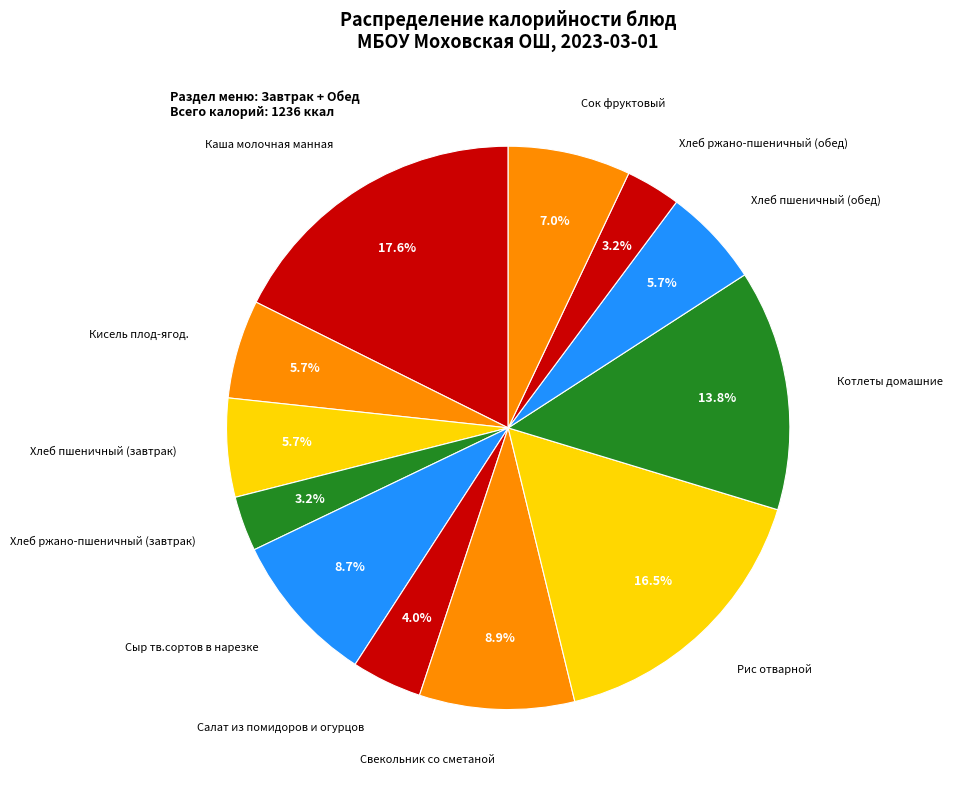

To the nearest percent, what is the difference between the largest and smallest slice percentages?

14%